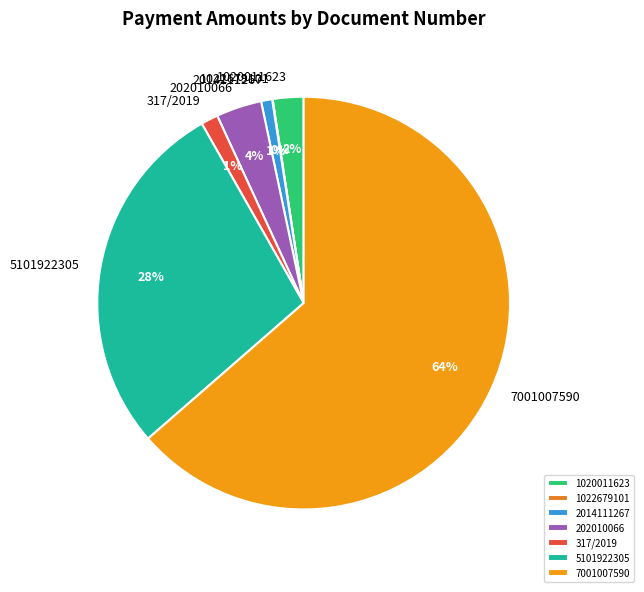

Is there a majority slice in this chart?

Yes